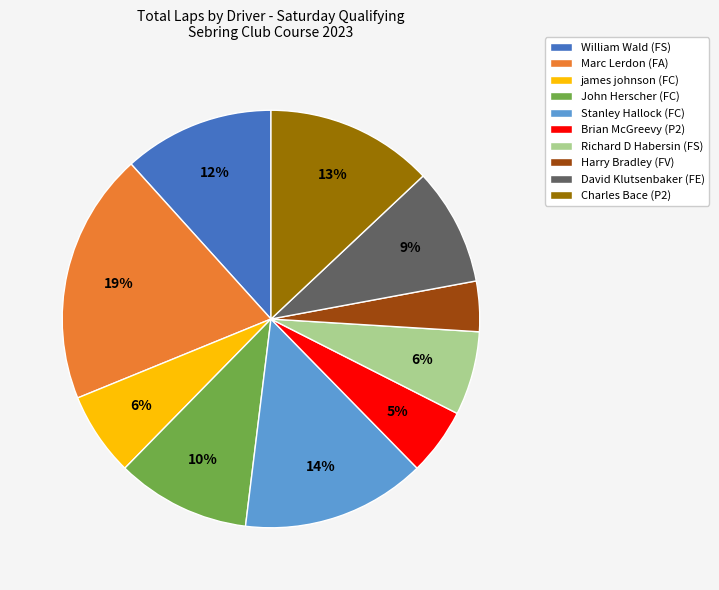

What is the ratio of the value at Stanley Hallock (FC) to the value at David Klutsenbaker (FE)?

1.6